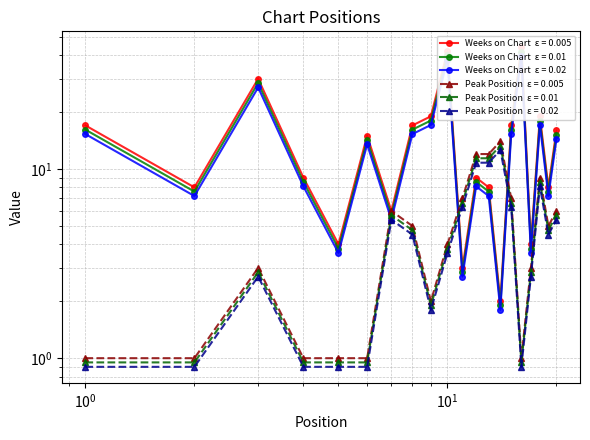

The Peak Position series shows 4 at 10. True or false?

True